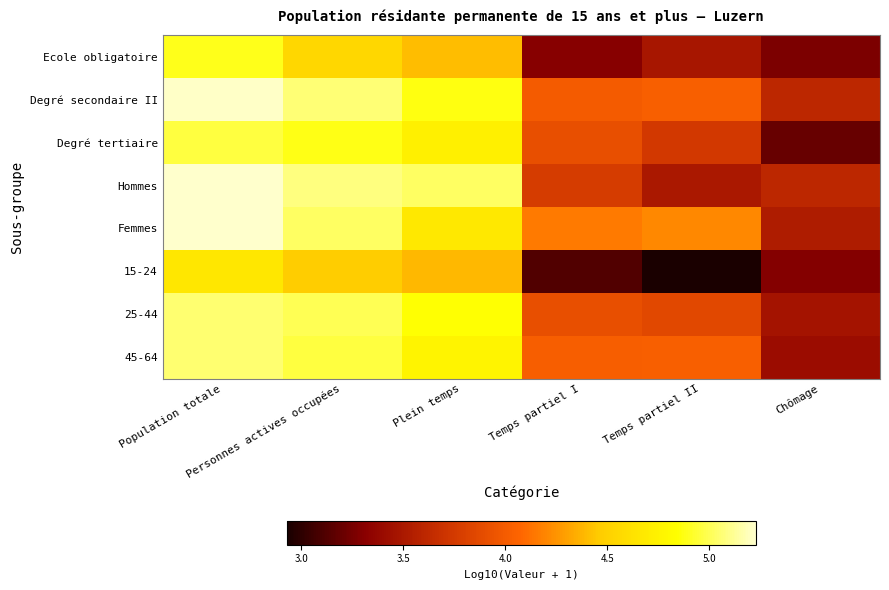

Reading right to left, transcribe all the data shown in this chart.

Ecole obligatoire: Chômage=3.3	Temps partiel II=3.5	Temps partiel I=3.3	Plein temps=4.4	Personnes actives occupées=4.6	Population totale=4.9
Degré secondaire II: Chômage=3.6	Temps partiel II=4.0	Temps partiel I=4.0	Plein temps=4.9	Personnes actives occupées=5.1	Population totale=5.2
Degré tertiaire: Chômage=3.2	Temps partiel II=3.7	Temps partiel I=3.9	Plein temps=4.7	Personnes actives occupées=4.9	Population totale=5.0
Hommes: Chômage=3.6	Temps partiel II=3.5	Temps partiel I=3.8	Plein temps=5.0	Personnes actives occupées=5.1	Population totale=5.2
Femmes: Chômage=3.5	Temps partiel II=4.2	Temps partiel I=4.2	Plein temps=4.7	Personnes actives occupées=5.0	Population totale=5.2
15-24: Chômage=3.3	Temps partiel II=2.9	Temps partiel I=3.1	Plein temps=4.4	Personnes actives occupées=4.5	Population totale=4.7
25-44: Chômage=3.5	Temps partiel II=3.9	Temps partiel I=3.9	Plein temps=4.8	Personnes actives occupées=5.0	Population totale=5.0
45-64: Chômage=3.4	Temps partiel II=4.0	Temps partiel I=4.0	Plein temps=4.8	Personnes actives occupées=5.0	Population totale=5.0